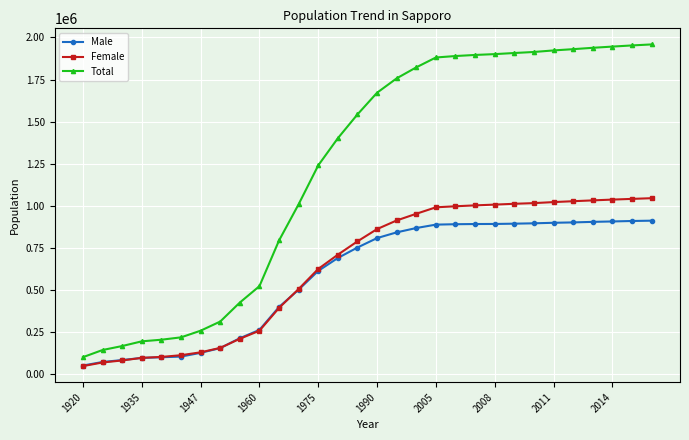

True or false: Total and Male cross at least once.

False